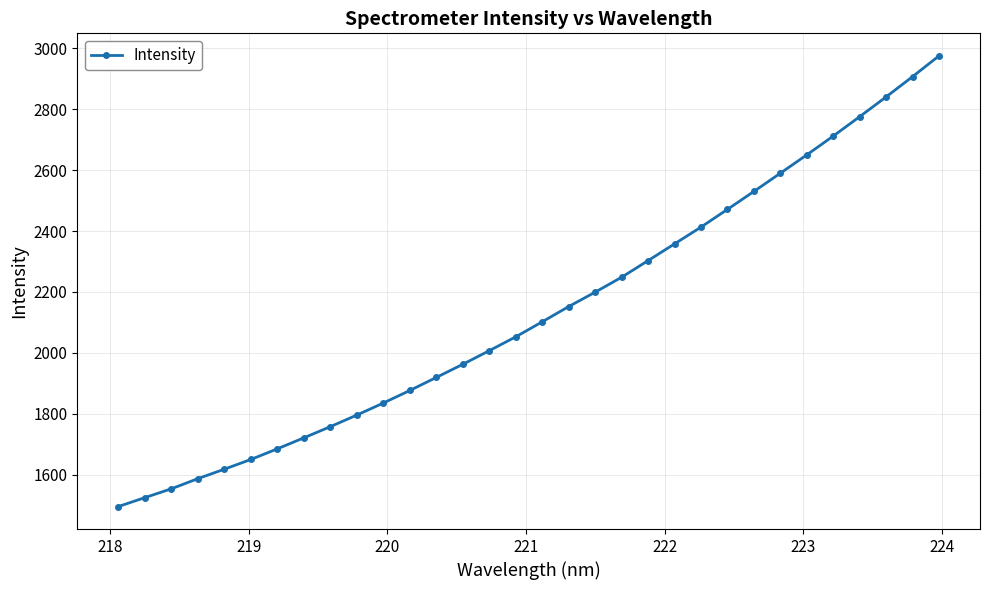

What is the greatest value displayed?

2975.2